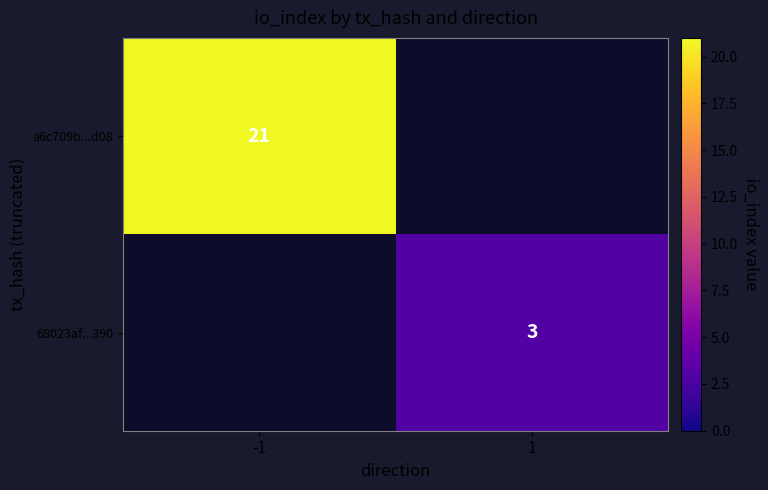

The value of 68023af...390 at 1 is 3. True or false?

True